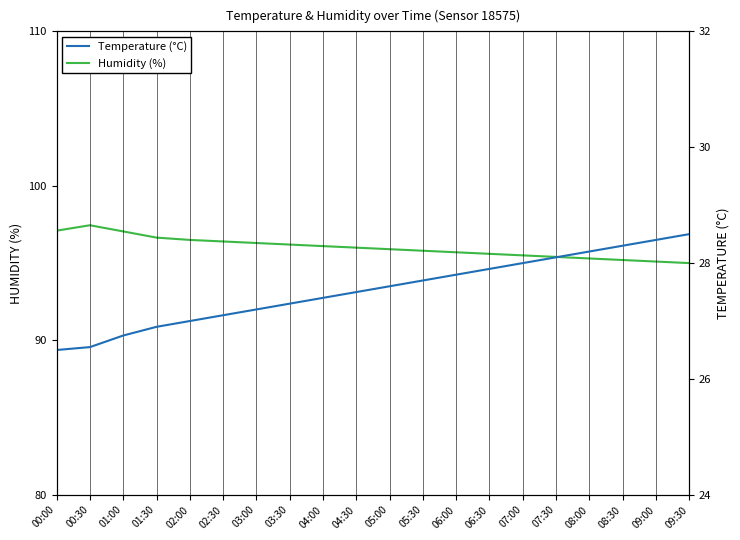

What is the label of the 11th point from the right?

04:30